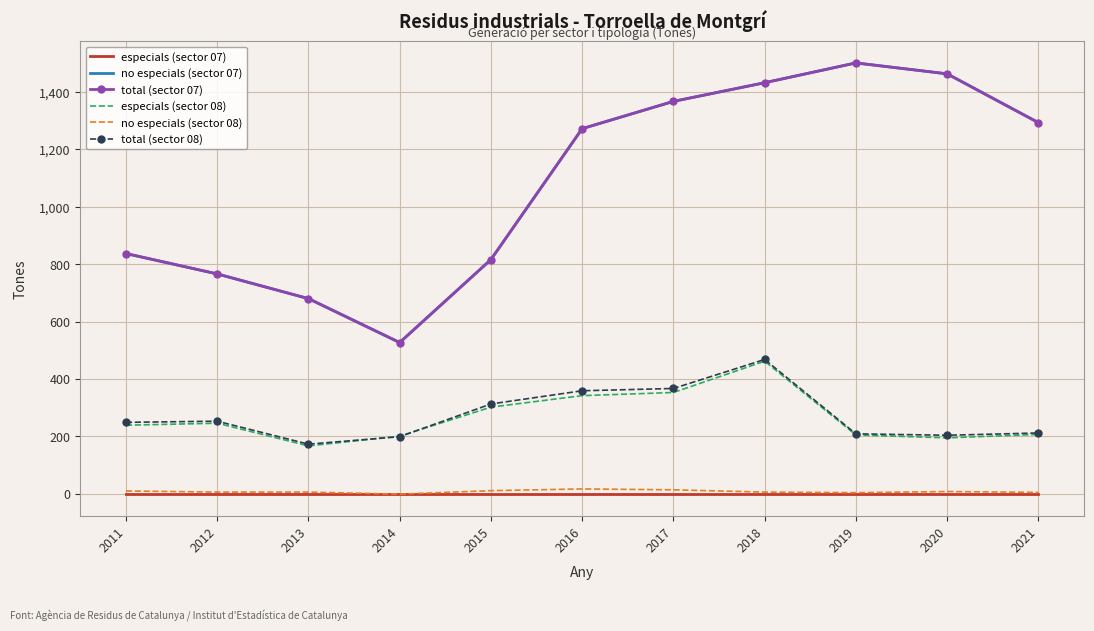

Which series has the widest spread of values?

no especials (sector 07)